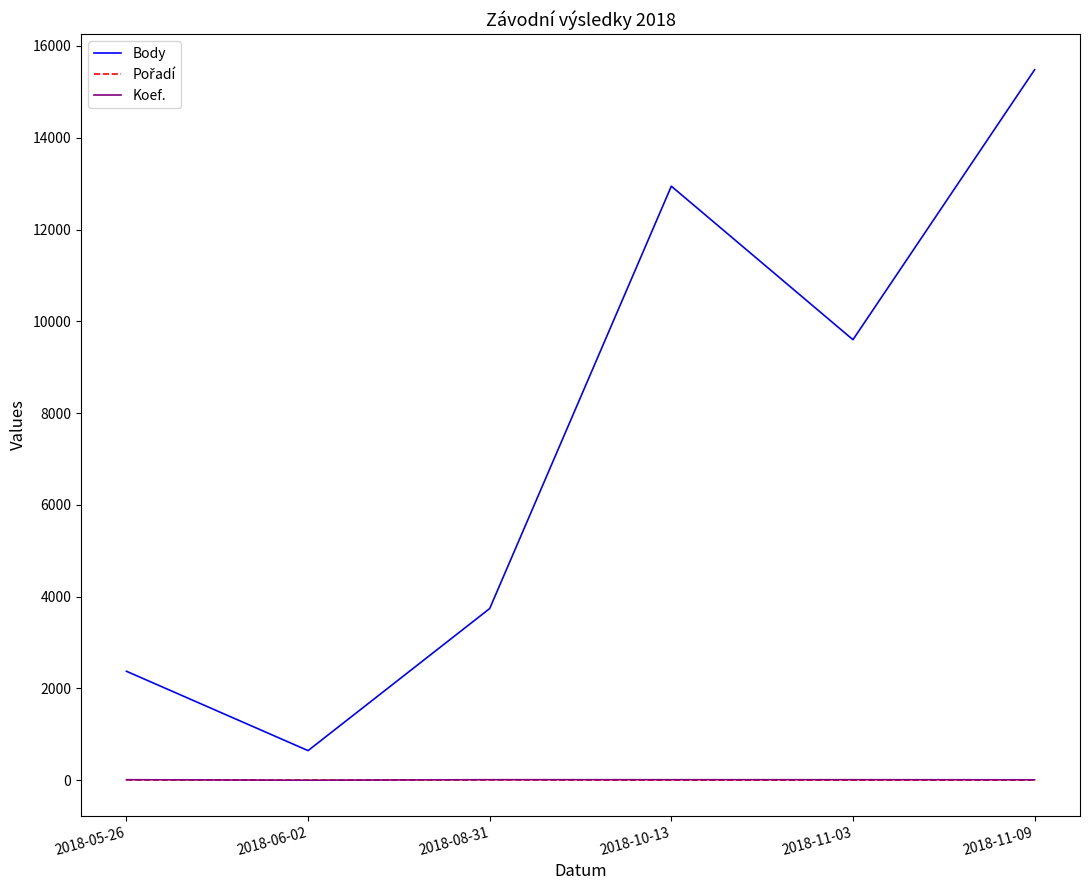

Rank the categories by Body value from highest to lowest.

2018-11-09, 2018-10-13, 2018-11-03, 2018-08-31, 2018-05-26, 2018-06-02